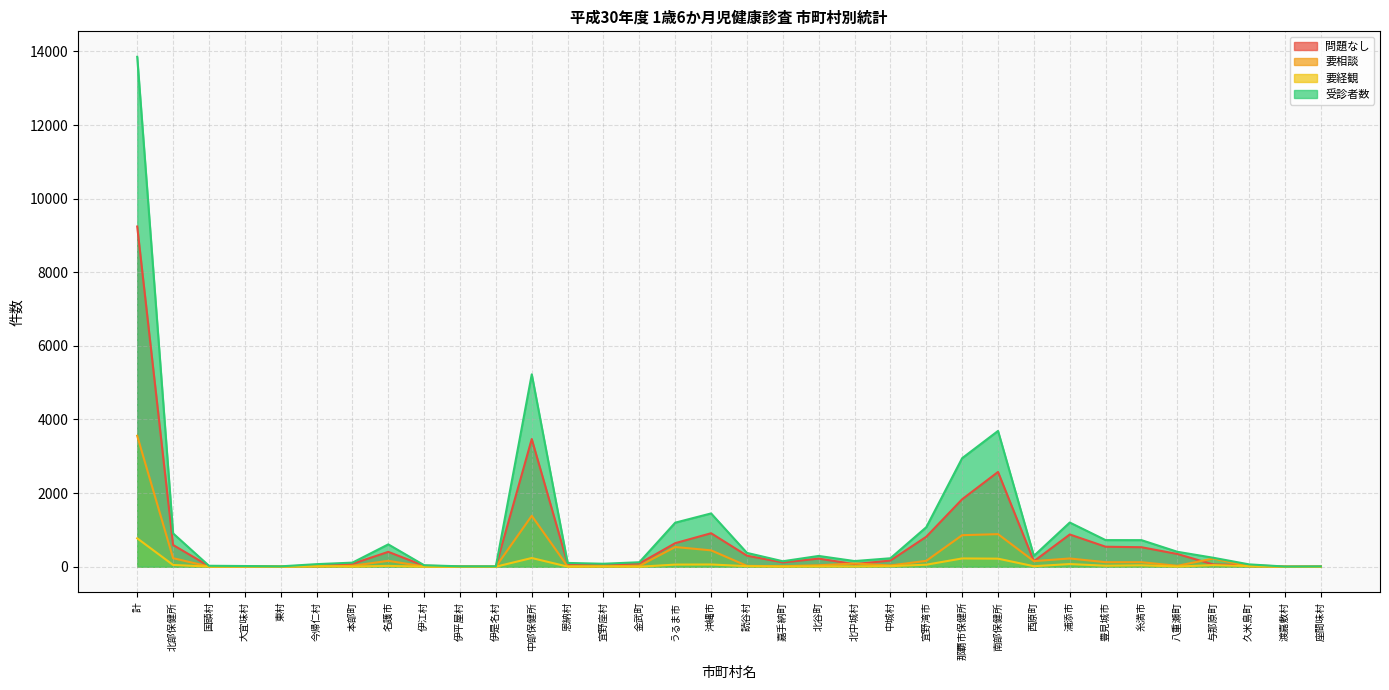

True or false: 要相談 and 問題なし cross at least once.

True